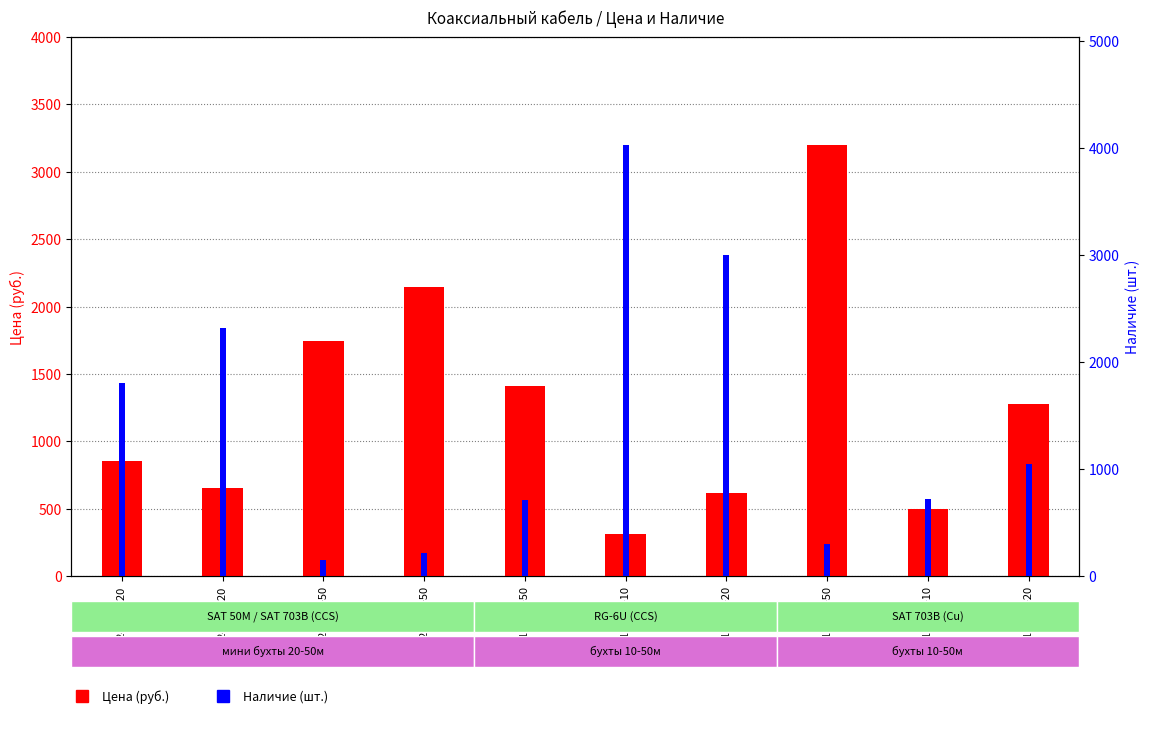

What is the greatest value displayed?

4028.0